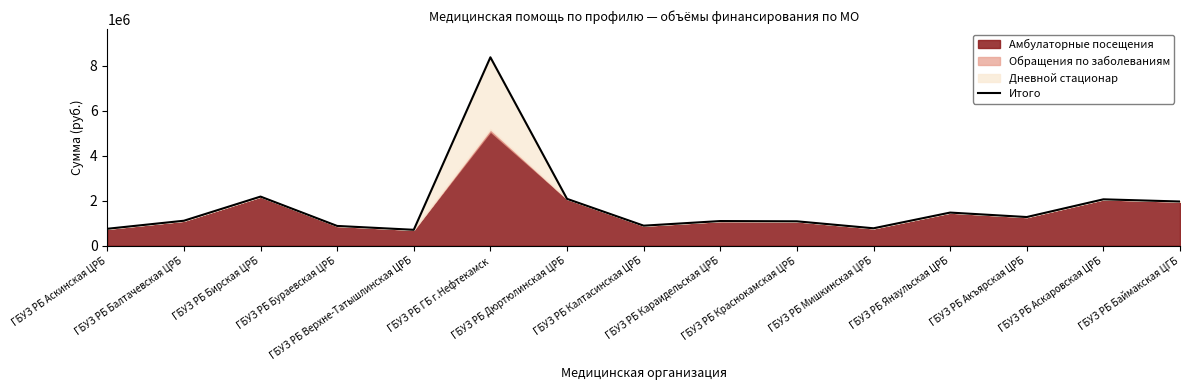

Between ГБУЗ РБ Аскинская ЦРБ and ГБУЗ РБ Караидельская ЦРБ, which is larger?

ГБУЗ РБ Караидельская ЦРБ